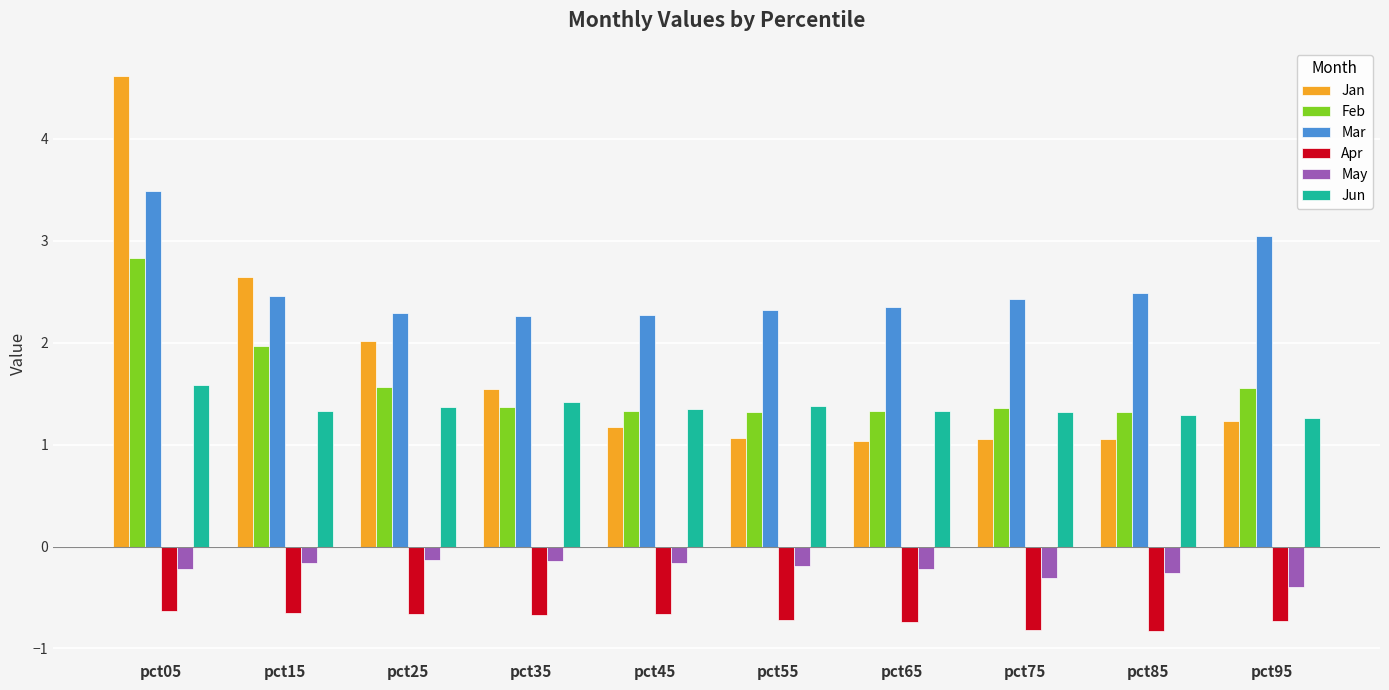

What is the sum of the Jan values at pct25 and pct45?

3.2